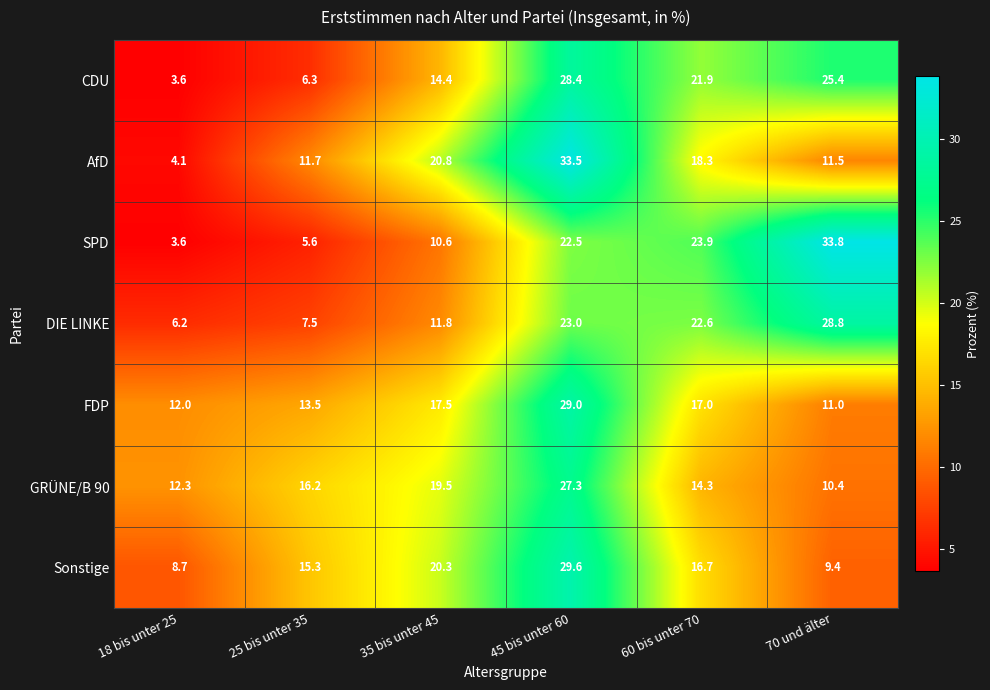

Count the number of data series in this chart.

7